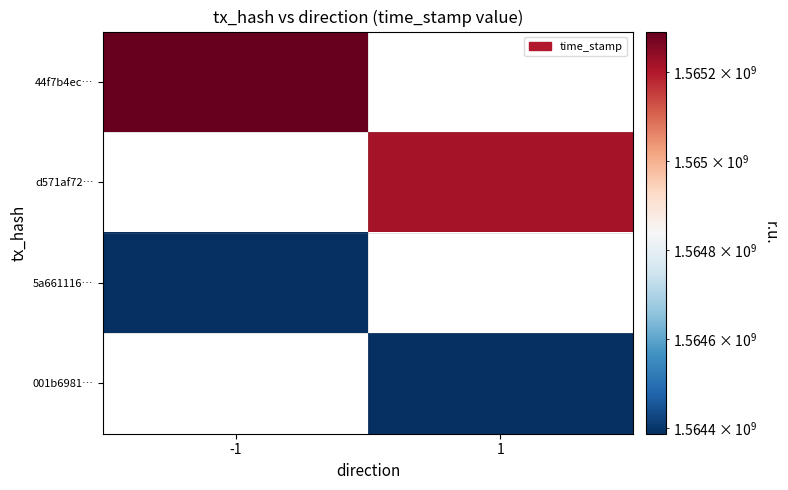

List the labels in order of 5a661116… value, smallest first.

-1, 1